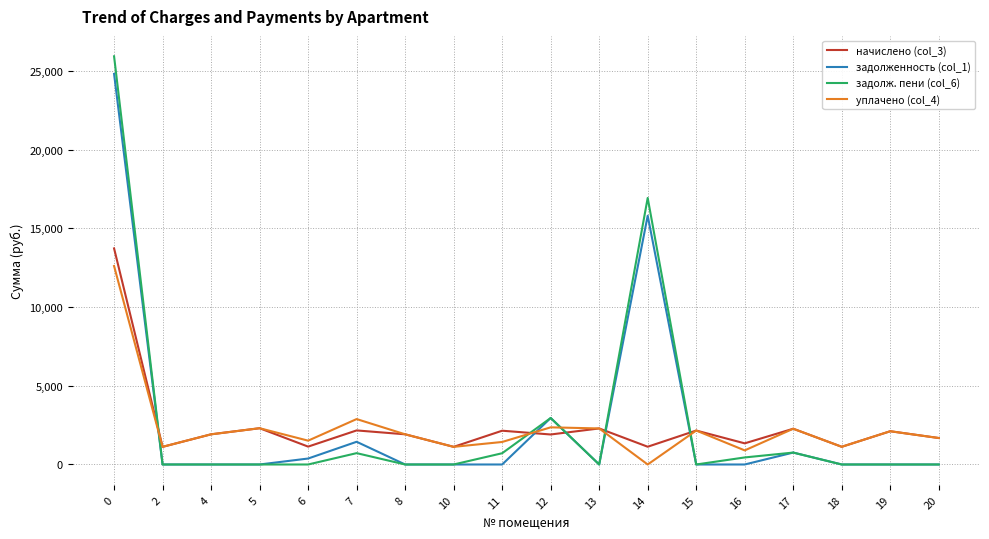

The value of задолж. пени (col_6) at 8 is 0.0. True or false?

True